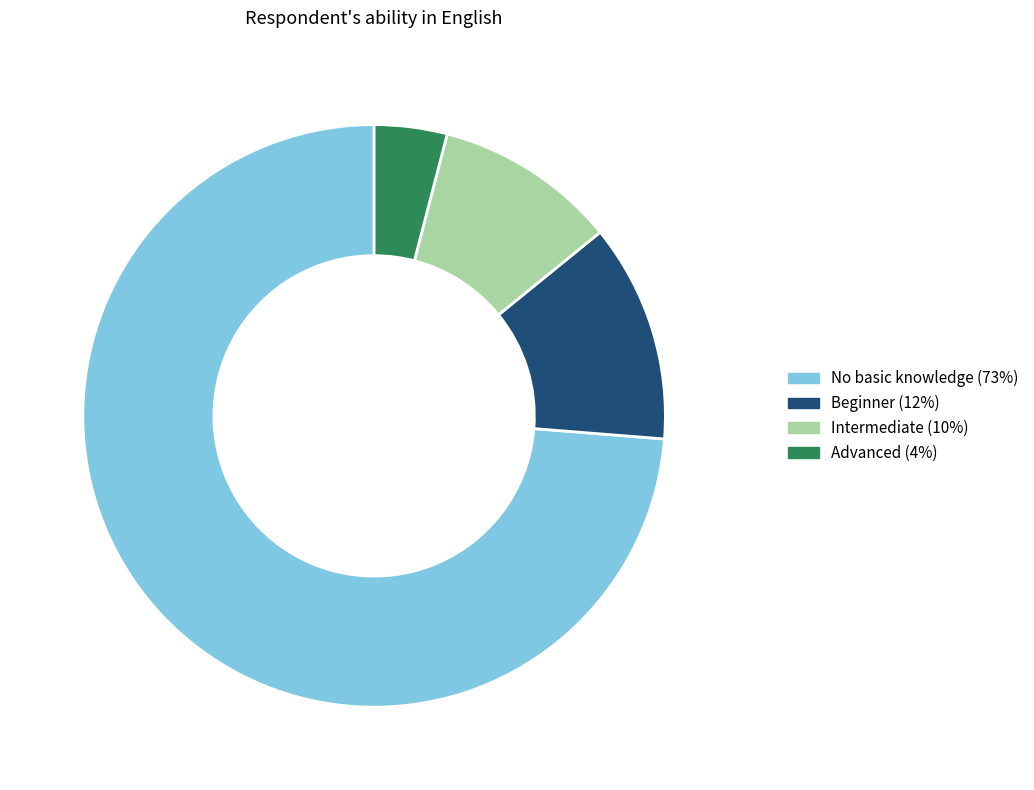

Does any single category account for the majority?

Yes